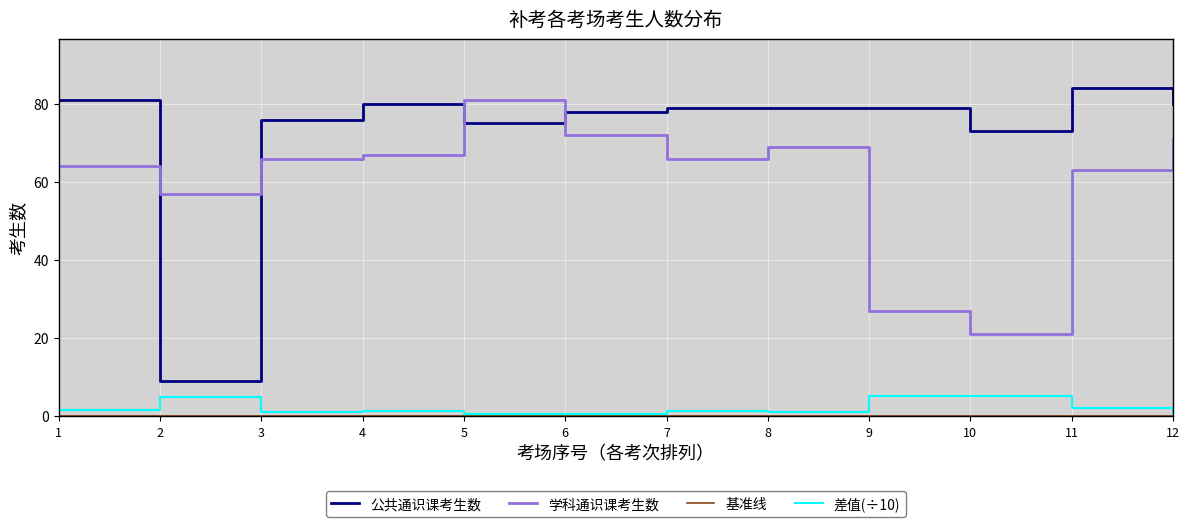

True or false: 差值(÷10) has a value of 1.0 at 8.

True